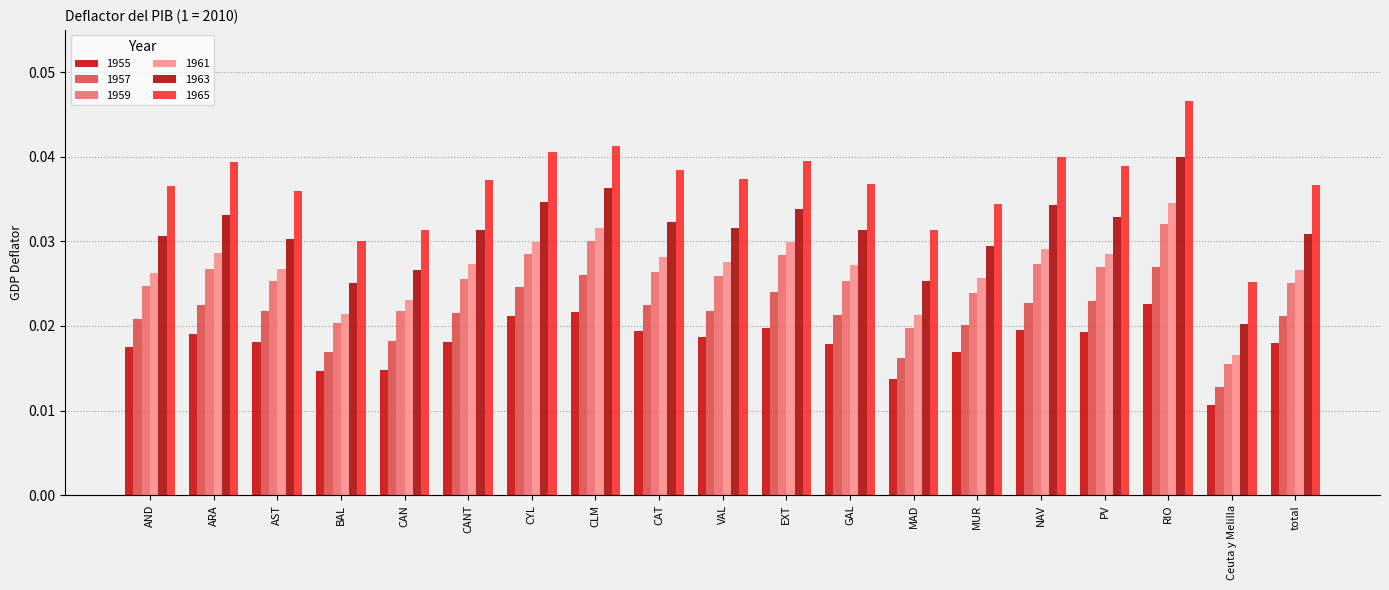

True or false: 1955 has a value of 0.0 at GAL.

False